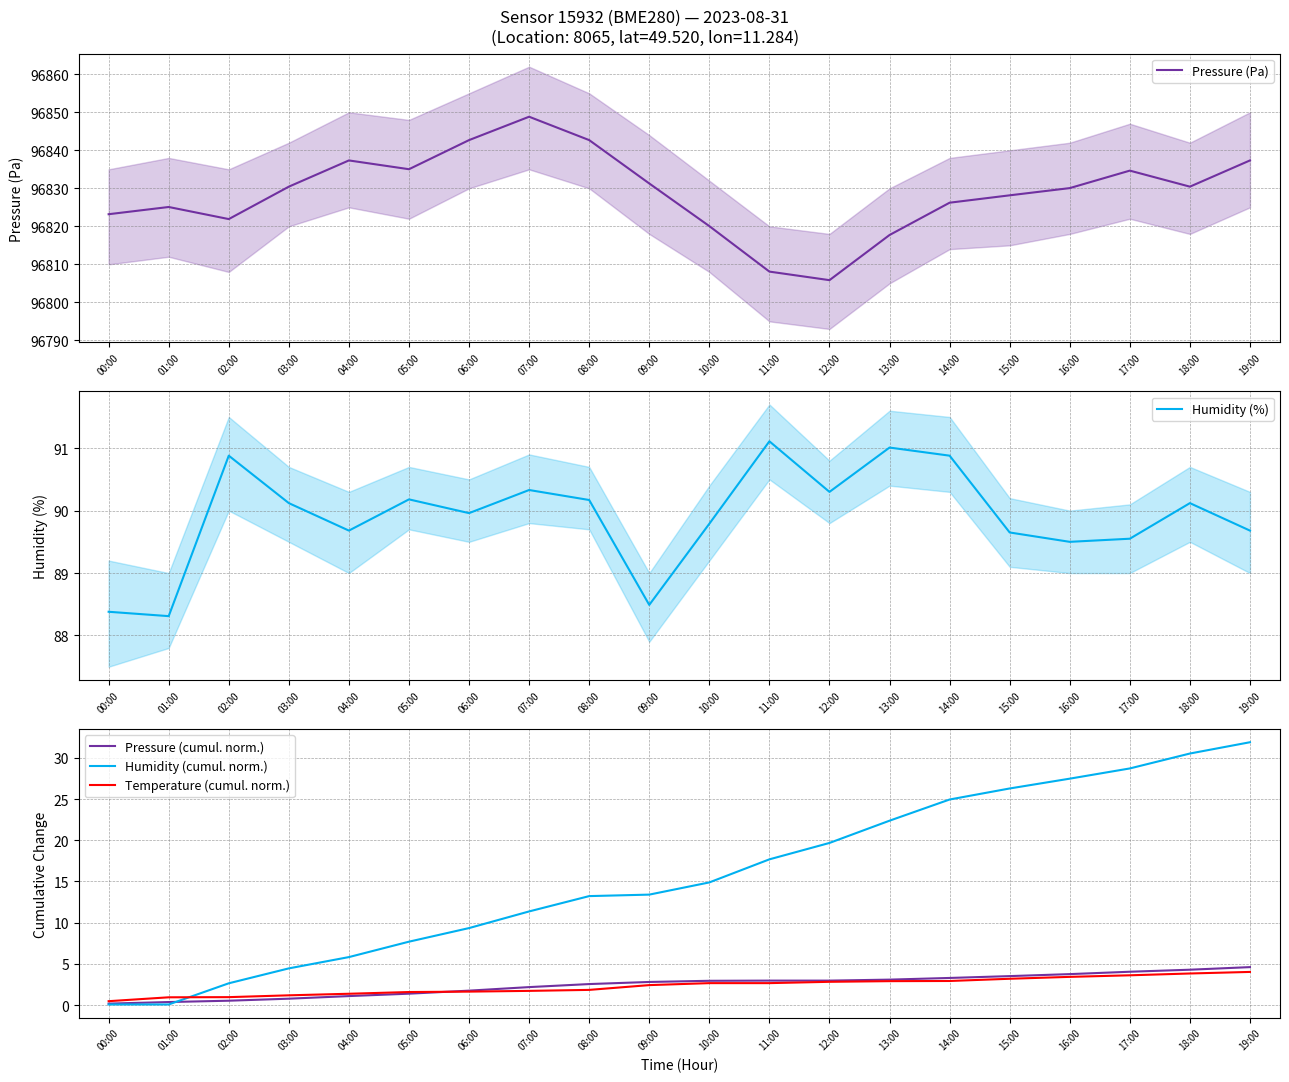

At which label is Temperature (cumul. norm.) closest to 2?

08:00